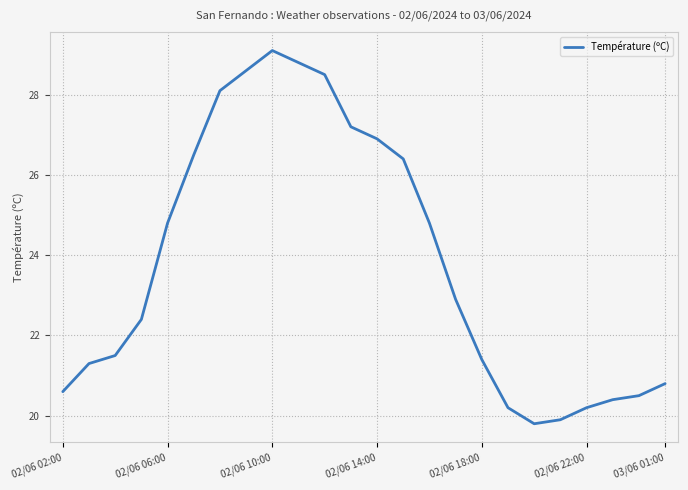

What is the difference between the maximum and minimum values?

9.3